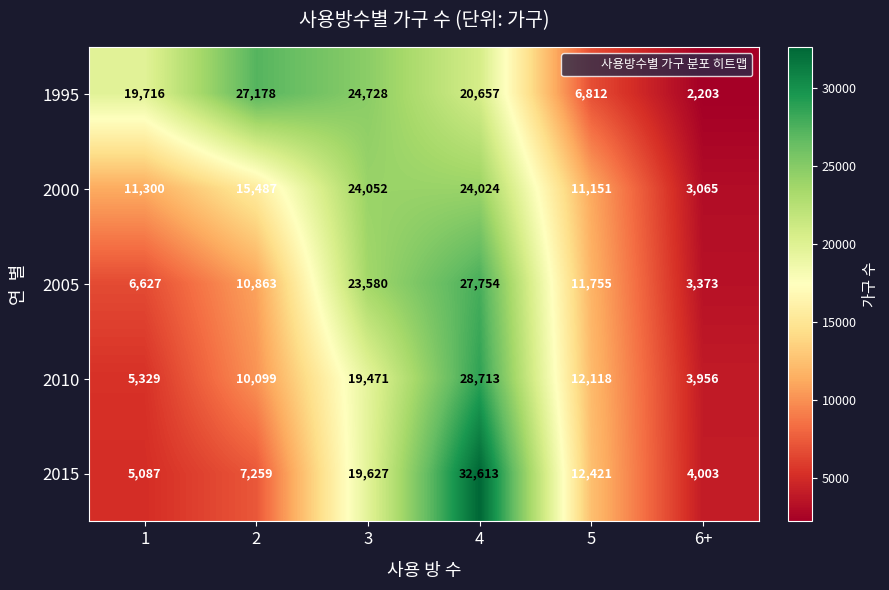

How many categories are shown in the chart?

6